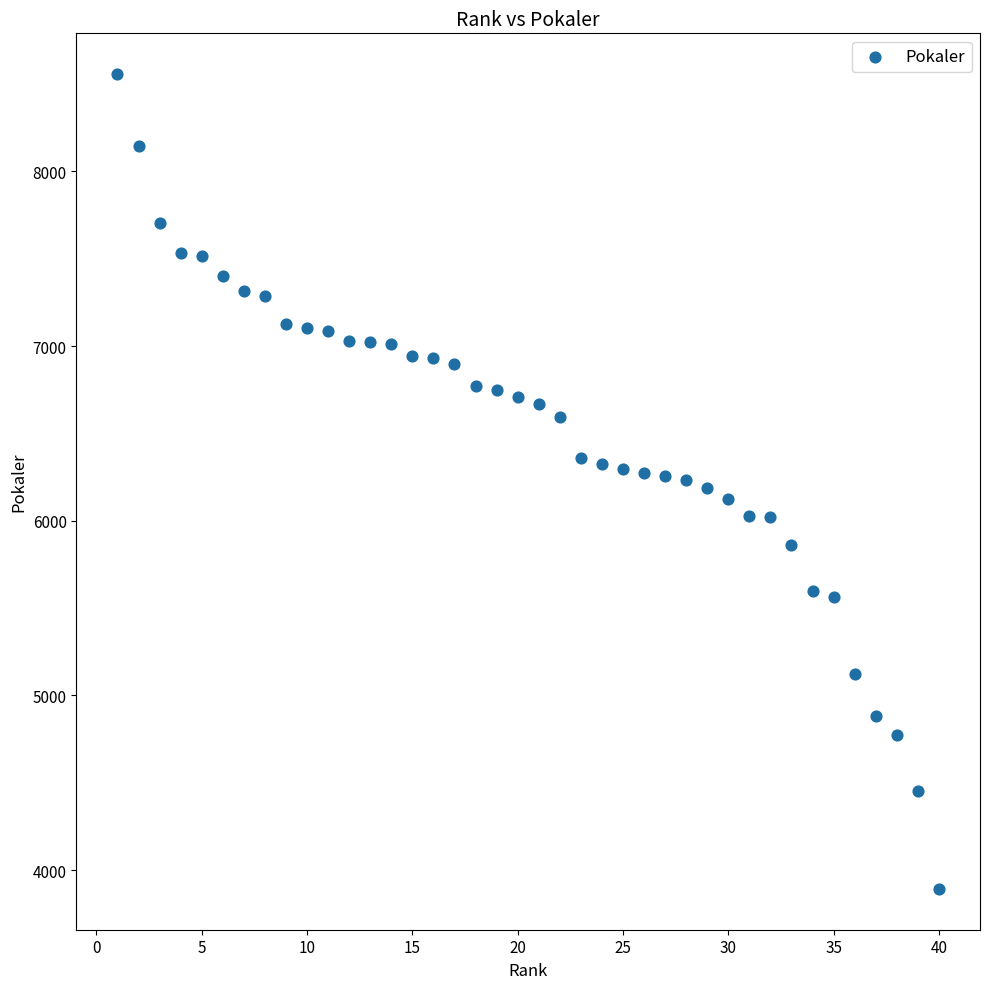

What is the range of X values (max minus min)?

39